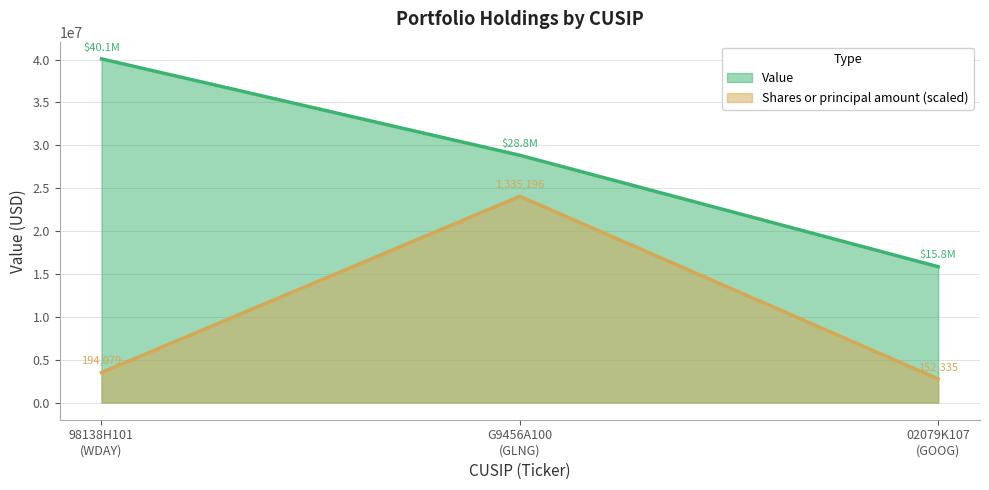

At which category is the sum across all series the highest?

G9456A100
(GLNG)